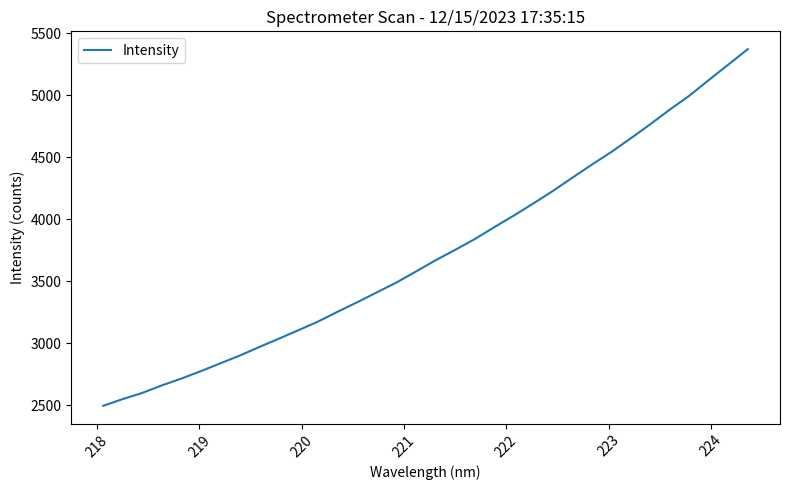

What is the difference between the maximum and minimum values?

2874.5